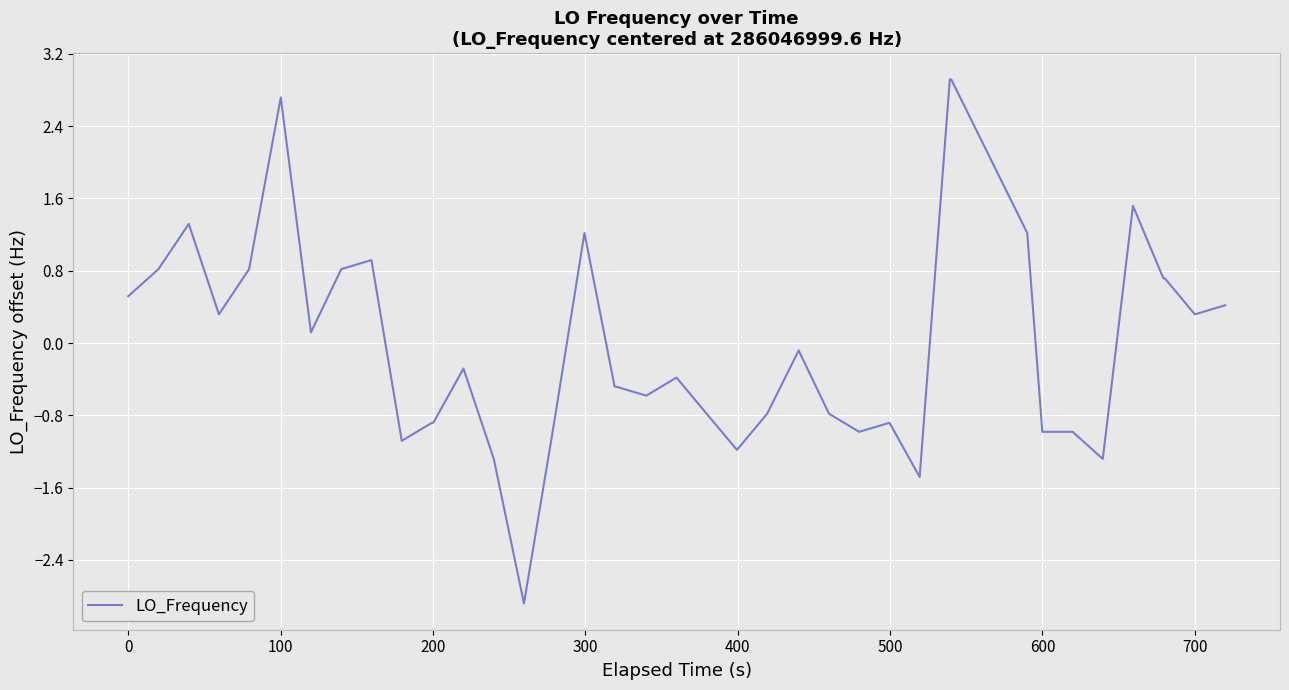

What is the minimum value shown in the chart?

-2.9